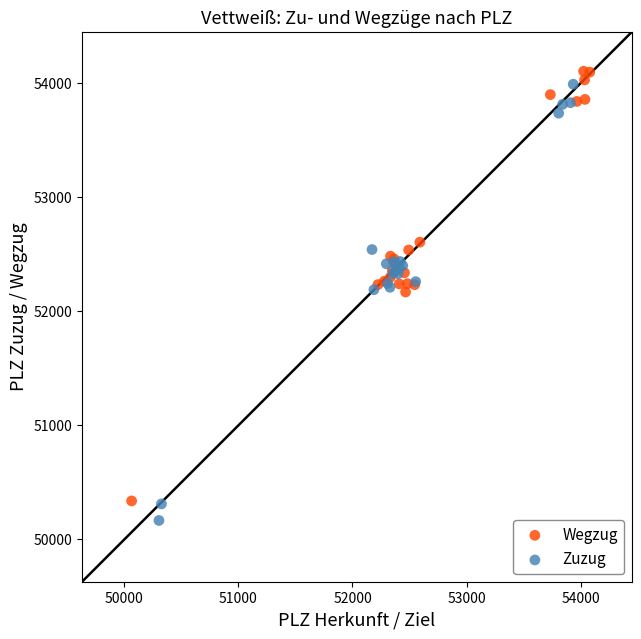

What are all the series names shown in the legend?

Wegzug, Zuzug